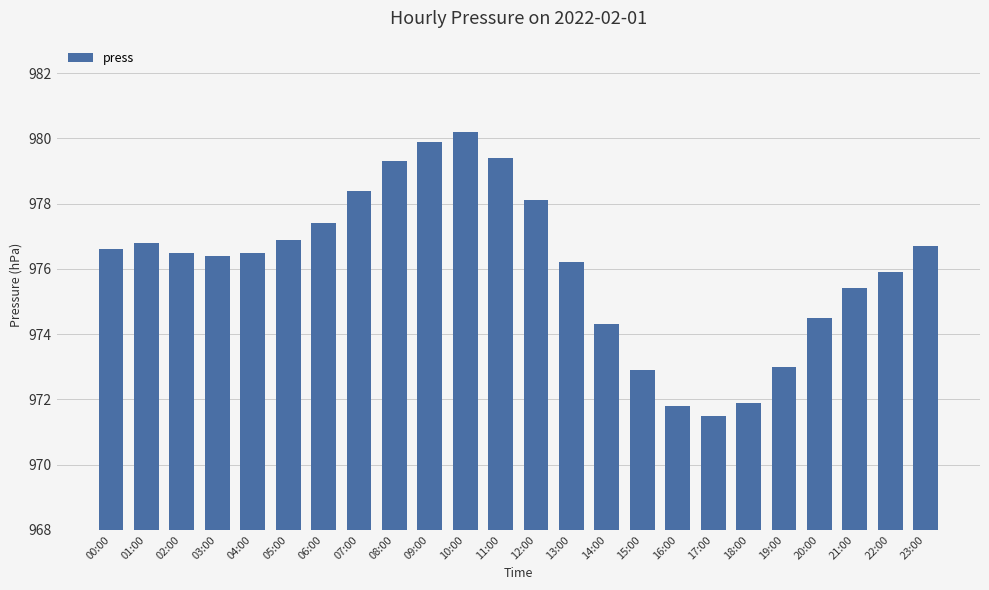

What value does the data have at 23:00?

976.7